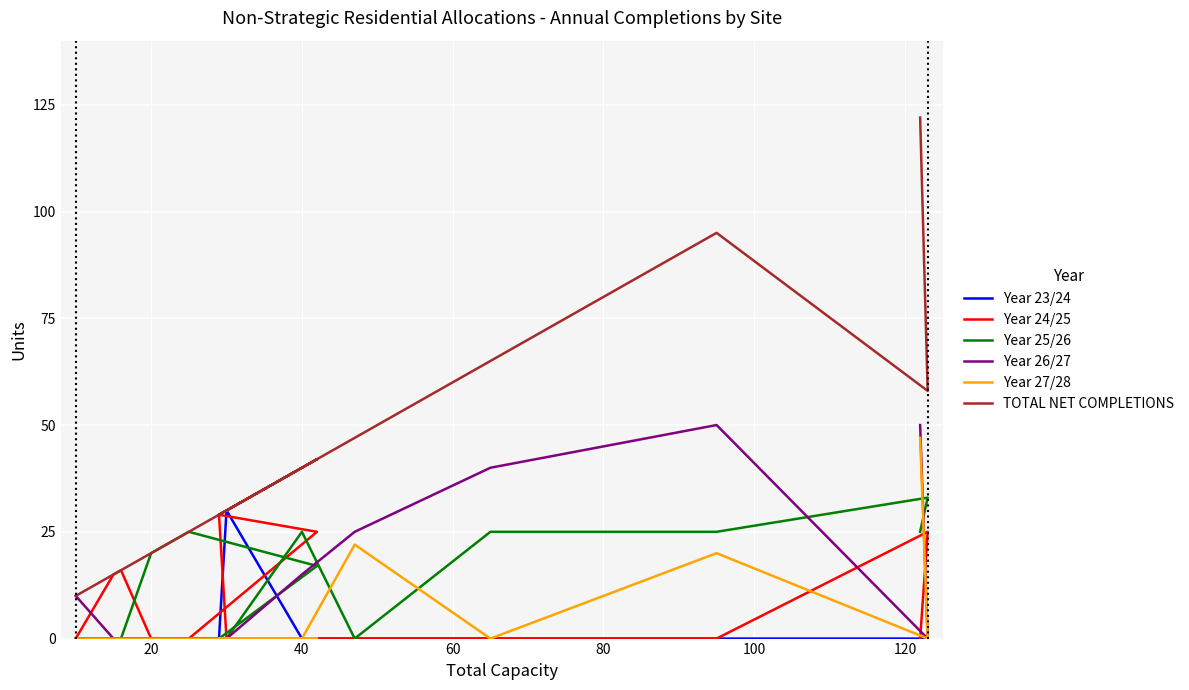

What is the maximum value for Year 27/28?

47